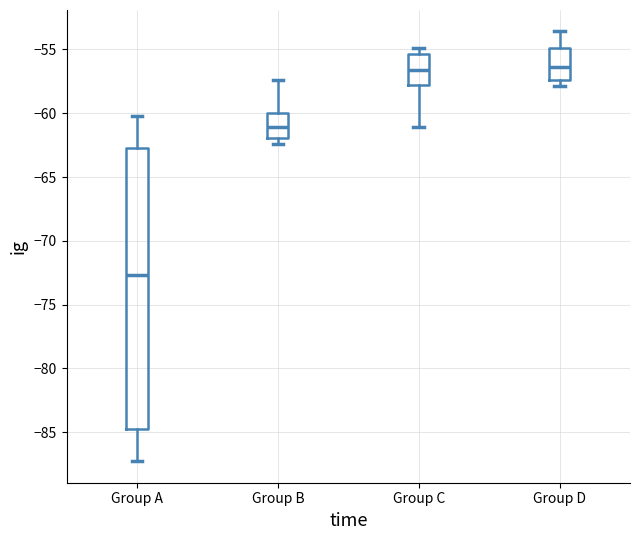

Reading left to right, transcribe this box plot: for each box, give where its median line is, the range the box spans, and where its two whiskers end, as read against the y-axis. The values are not printed on the chart, so give them approximately, as read against the axis.

Group A: median -72.5, box -85.0 to -62.5, whiskers -87.5 to -60.0
Group B: median -61.0, box -62.0 to -60.0, whiskers -62.5 to -57.5
Group C: median -56.5, box -58.0 to -55.5, whiskers -61.0 to -55.0
Group D: median -56.5, box -57.5 to -55.0, whiskers -58.0 to -53.5